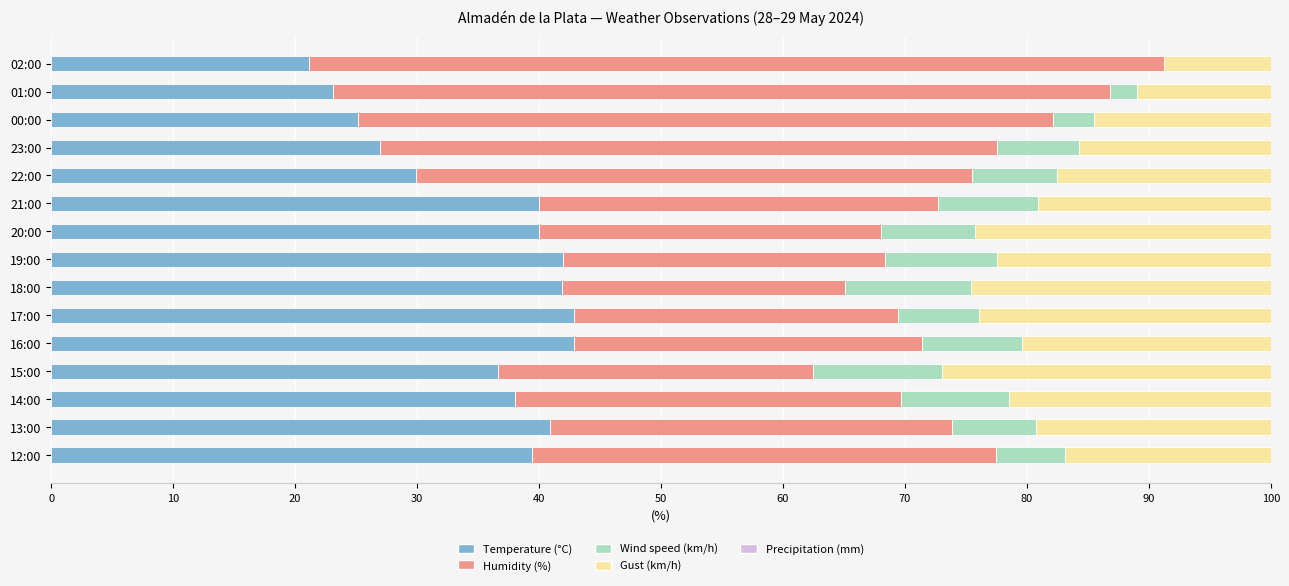

What is the sum of all Temperature (°C) values?

530.8